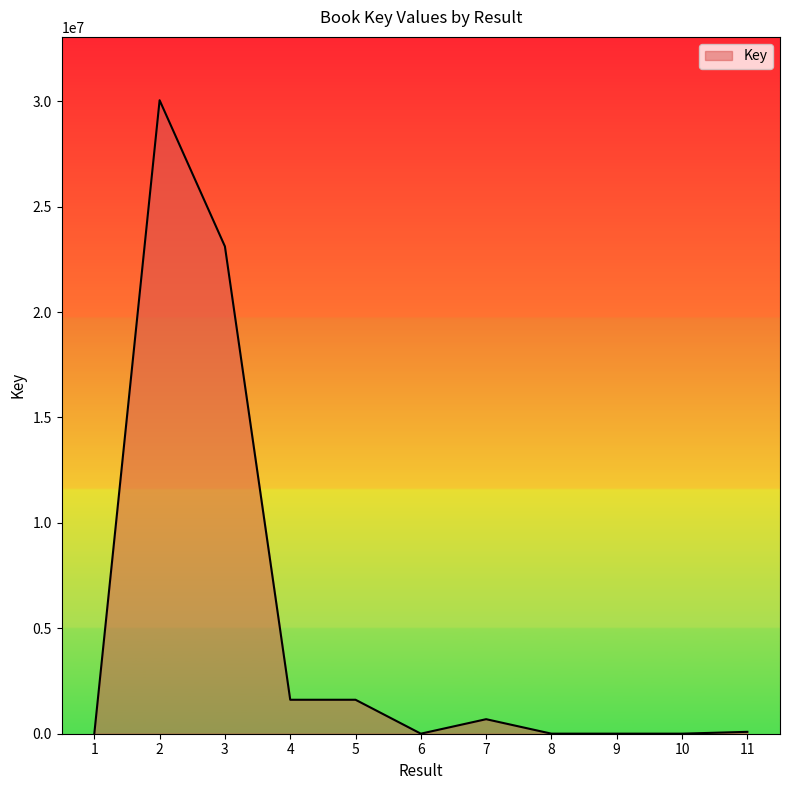

The value at 4 is 1611107. True or false?

True